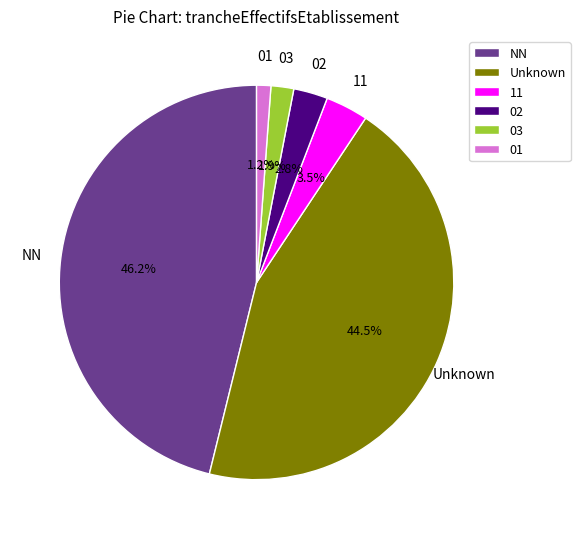

Which slice is the largest?

NN